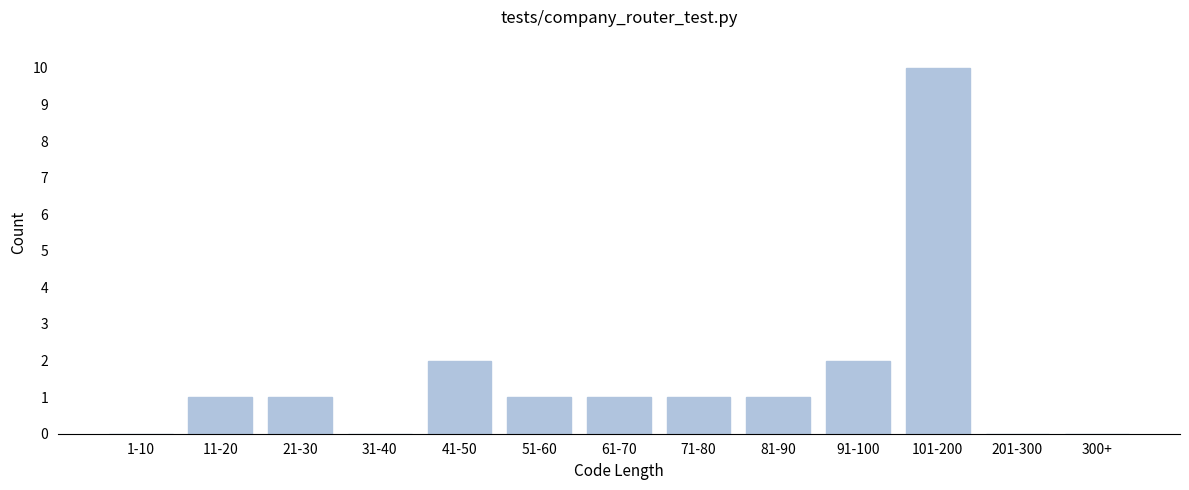

Reading left to right, list all the values displayed in this chart.

1-10=0	11-20=1	21-30=1	31-40=0	41-50=2	51-60=1	61-70=1	71-80=1	81-90=1	91-100=2	101-200=10	201-300=0	300+=0